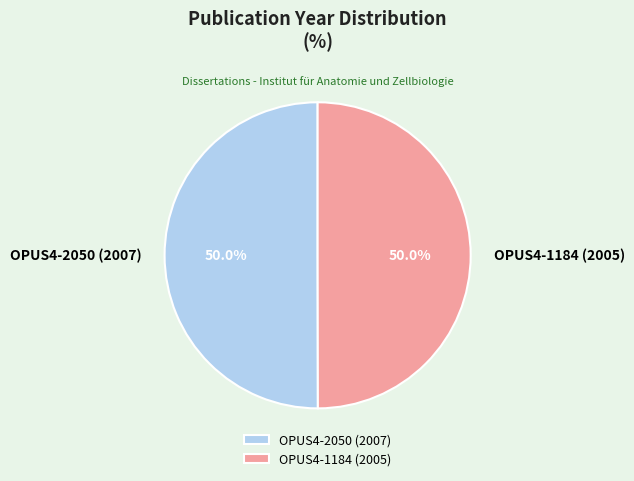

What is the ratio of the value at OPUS4-1184 (2005) to the value at OPUS4-2050 (2007)?

1.0